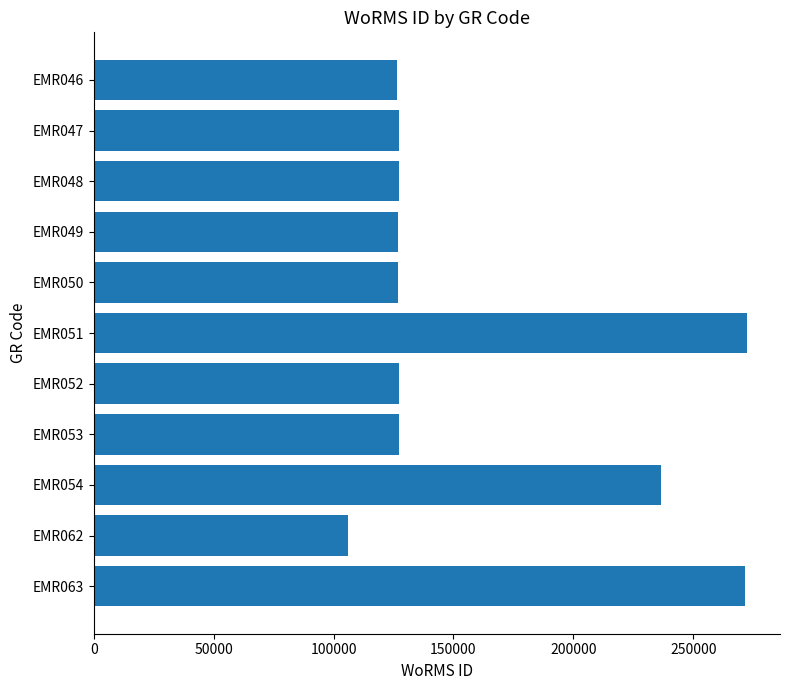

What is the smallest value displayed?

105891